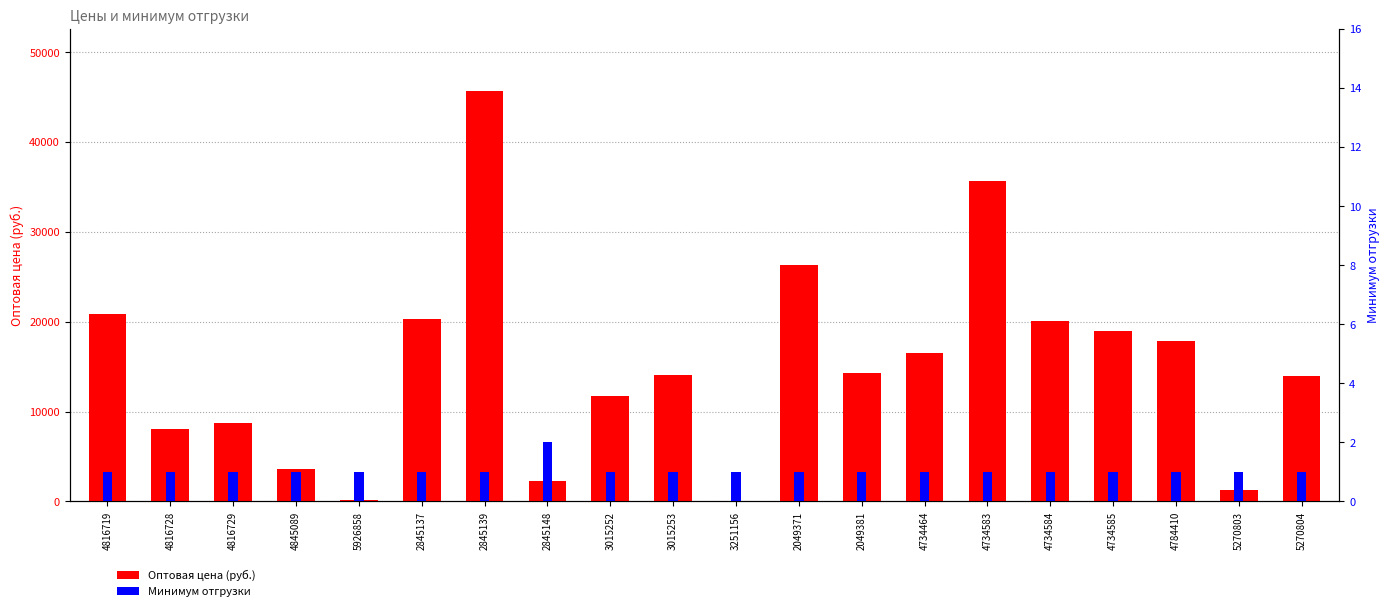

The value of Минимум отгрузки at 2049371 is 1. True or false?

True